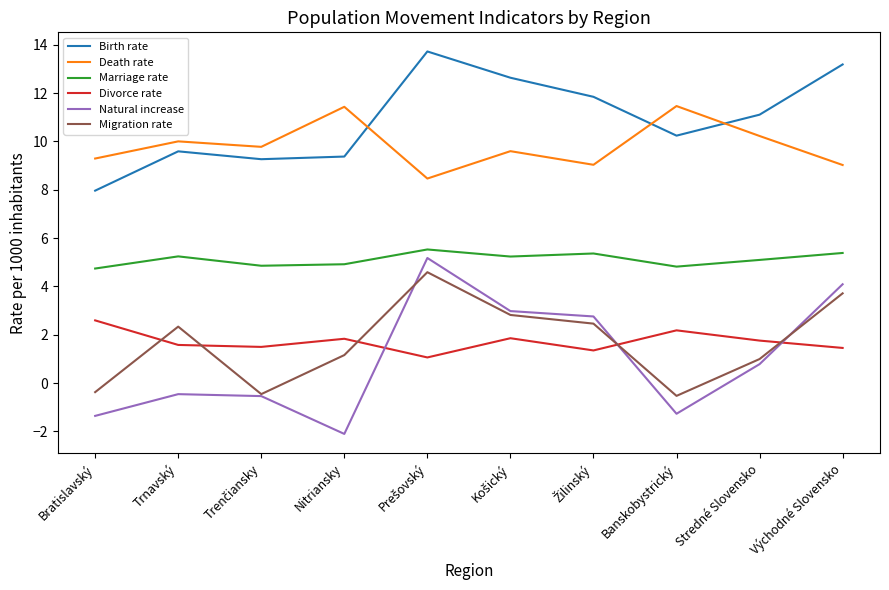

How many distinct data groups are displayed?

6